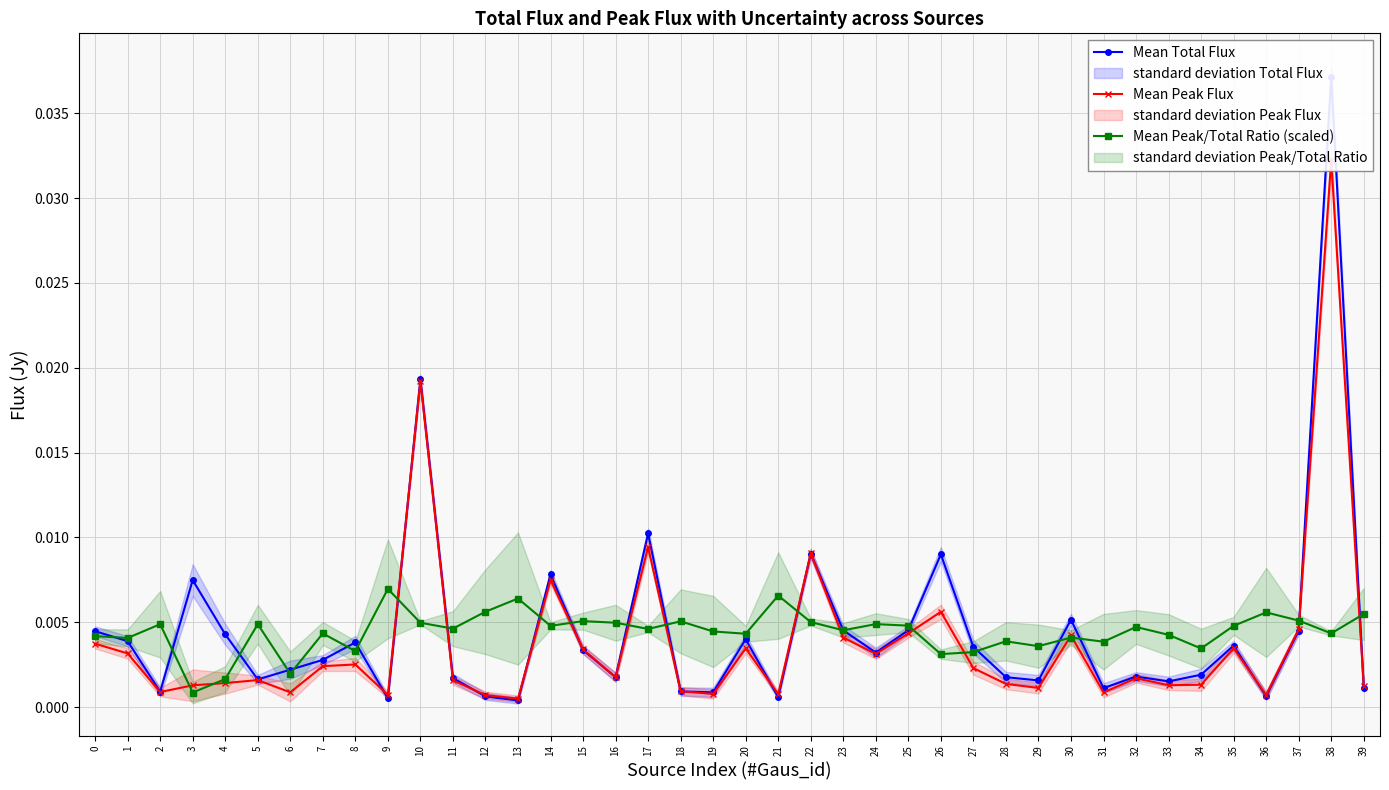

At which category does Mean Peak Flux reach its first local valley?

2